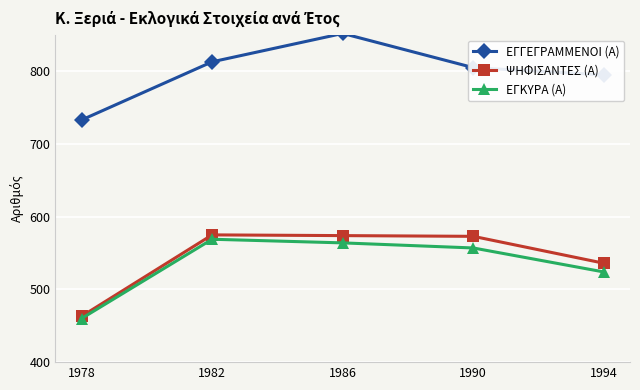

Does the chart display data point markers on the line(s)?

Yes